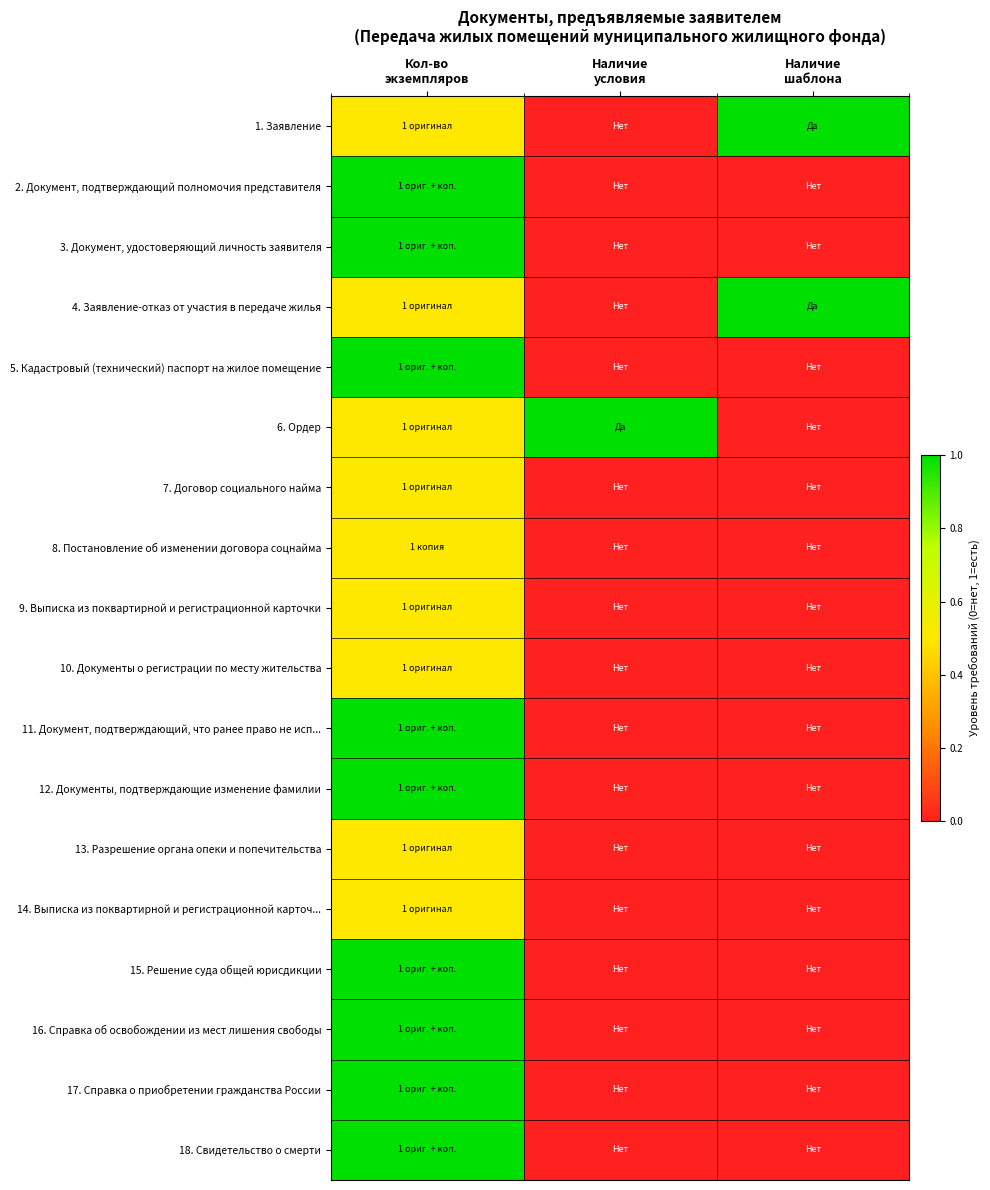

Reading right to left, transcribe all the data shown in this chart.

1. Заявление: Наличие
шаблона=1.0	Наличие
условия=0.0	Кол-во
экземпляров=0.5
2. Документ, подтверждающий полномочия представителя: Наличие
шаблона=0.0	Наличие
условия=0.0	Кол-во
экземпляров=1.0
3. Документ, удостоверяющий личность заявителя: Наличие
шаблона=0.0	Наличие
условия=0.0	Кол-во
экземпляров=1.0
4. Заявление-отказ от участия в передаче жилья: Наличие
шаблона=1.0	Наличие
условия=0.0	Кол-во
экземпляров=0.5
5. Кадастровый (технический) паспорт на жилое помещение: Наличие
шаблона=0.0	Наличие
условия=0.0	Кол-во
экземпляров=1.0
6. Ордер: Наличие
шаблона=0.0	Наличие
условия=1.0	Кол-во
экземпляров=0.5
7. Договор социального найма: Наличие
шаблона=0.0	Наличие
условия=0.0	Кол-во
экземпляров=0.5
8. Постановление об изменении договора соцнайма: Наличие
шаблона=0.0	Наличие
условия=0.0	Кол-во
экземпляров=0.5
9. Выписка из поквартирной и регистрационной карточки: Наличие
шаблона=0.0	Наличие
условия=0.0	Кол-во
экземпляров=0.5
10. Документы о регистрации по месту жительства: Наличие
шаблона=0.0	Наличие
условия=0.0	Кол-во
экземпляров=0.5
11. Документ, подтверждающий, что ранее право не исп...: Наличие
шаблона=0.0	Наличие
условия=0.0	Кол-во
экземпляров=1.0
12. Документы, подтверждающие изменение фамилии: Наличие
шаблона=0.0	Наличие
условия=0.0	Кол-во
экземпляров=1.0
13. Разрешение органа опеки и попечительства: Наличие
шаблона=0.0	Наличие
условия=0.0	Кол-во
экземпляров=0.5
14. Выписка из поквартирной и регистрационной карточ...: Наличие
шаблона=0.0	Наличие
условия=0.0	Кол-во
экземпляров=0.5
15. Решение суда общей юрисдикции: Наличие
шаблона=0.0	Наличие
условия=0.0	Кол-во
экземпляров=1.0
16. Справка об освобождении из мест лишения свободы: Наличие
шаблона=0.0	Наличие
условия=0.0	Кол-во
экземпляров=1.0
17. Справка о приобретении гражданства России: Наличие
шаблона=0.0	Наличие
условия=0.0	Кол-во
экземпляров=1.0
18. Свидетельство о смерти: Наличие
шаблона=0.0	Наличие
условия=0.0	Кол-во
экземпляров=1.0